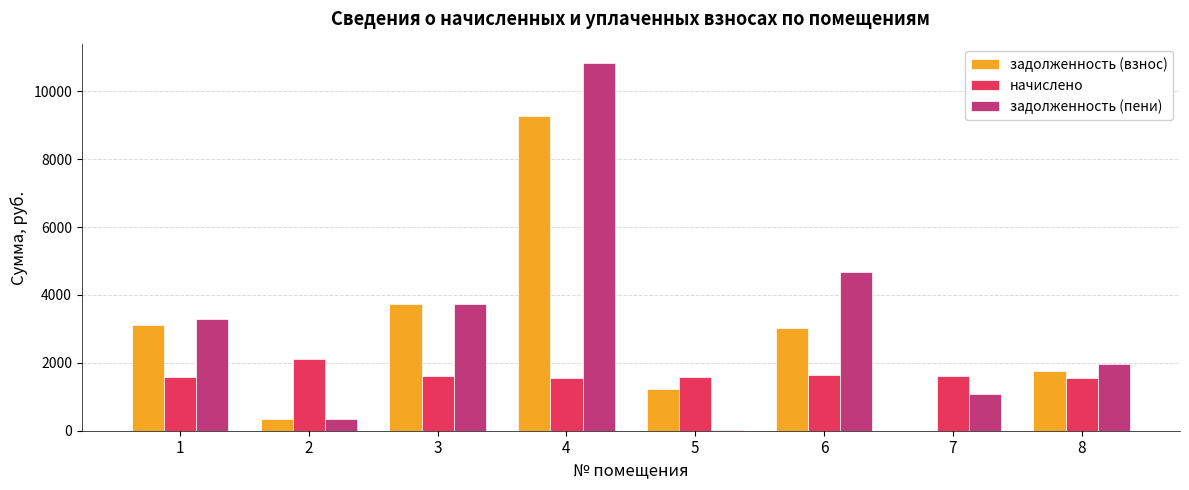

The value of задолженность (взнос) at 4 is 9273.6. True or false?

True